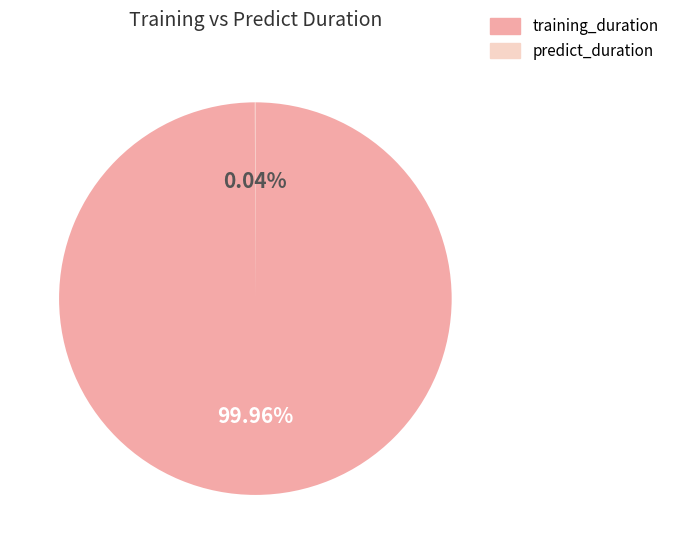

To the nearest percent, what is the average slice percentage?

50%